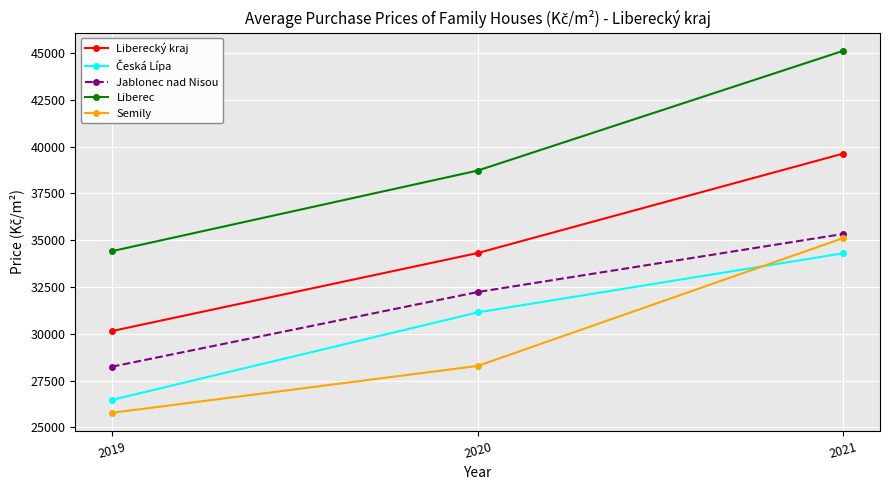

What is the difference between the highest and lowest values at 2019?

8632